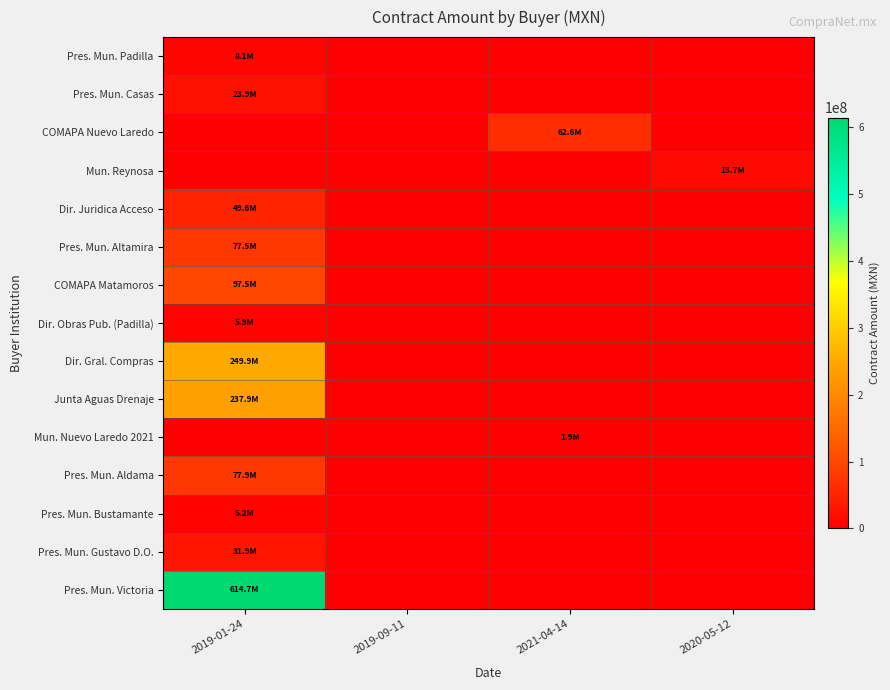

At how many categories does at least one series exceed 166045057?

1